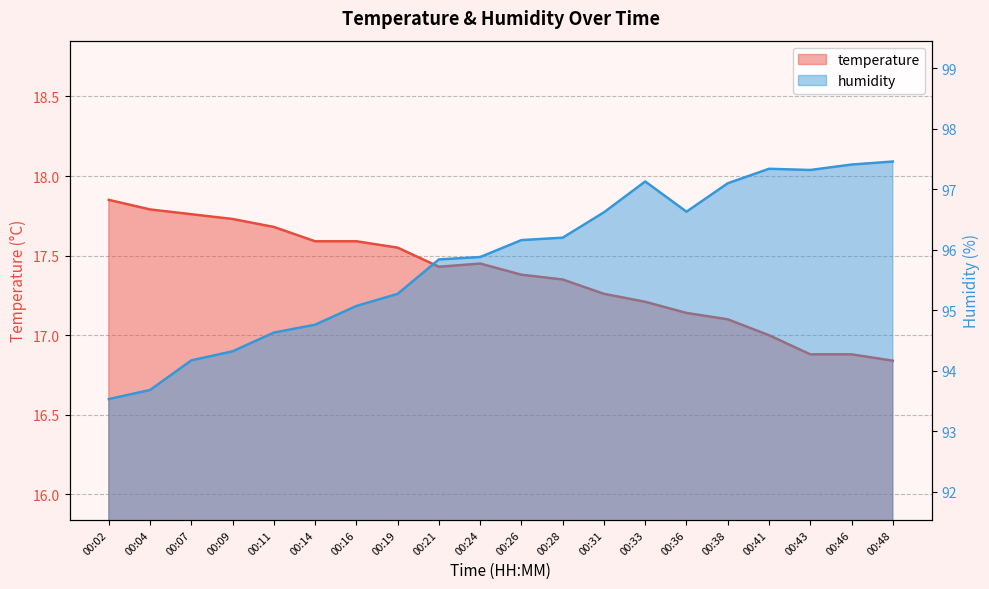

Is it true that temperature equals 17.3 at 00:31?

True